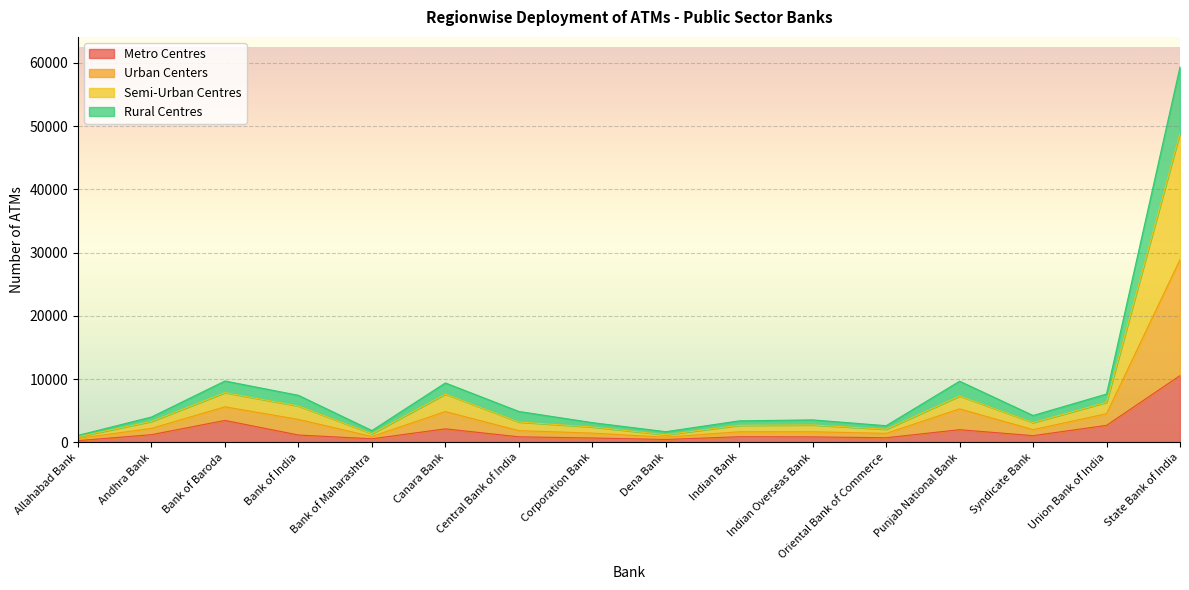

Reading left to right, list all the values displayed in this chart.

Metro Centres: Allahabad Bank=272	Andhra Bank=1216	Bank of Baroda=3470	Bank of India=1162	Bank of Maharashtra=565	Canara Bank=2135	Central Bank of India=877	Corporation Bank=690	Dena Bank=456	Indian Bank=889	Indian Overseas Bank=864	Oriental Bank of Commerce=729	Punjab National Bank=1999	Syndicate Bank=1058	Union Bank of India=2689	State Bank of India=10557
Urban Centers: Allahabad Bank=1105	Andhra Bank=4009	Bank of Baroda=9704	Bank of India=7435	Bank of Maharashtra=1864	Canara Bank=9395	Central Bank of India=4886	Corporation Bank=3122	Dena Bank=1685	Indian Bank=3399	Indian Overseas Bank=3552	Oriental Bank of Commerce=2632	Punjab National Bank=9668	Syndicate Bank=4248	Union Bank of India=7642	State Bank of India=59360
Semi-Urban Centres: Allahabad Bank=892	Andhra Bank=3311	Bank of Baroda=7864	Bank of India=5751	Bank of Maharashtra=1365	Canara Bank=7636	Central Bank of India=3216	Corporation Bank=2435	Dena Bank=1204	Indian Bank=2693	Indian Overseas Bank=2751	Oriental Bank of Commerce=2072	Punjab National Bank=7330	Syndicate Bank=3124	Union Bank of India=6336	State Bank of India=48907
Rural Centres: Allahabad Bank=618	Andhra Bank=2213	Bank of Baroda=5619	Bank of India=3626	Bank of Maharashtra=925	Canara Bank=4867	Central Bank of India=1853	Corporation Bank=1458	Dena Bank=827	Indian Bank=1674	Indian Overseas Bank=1671	Oriental Bank of Commerce=1422	Punjab National Bank=5291	Syndicate Bank=2011	Union Bank of India=4528	State Bank of India=28891